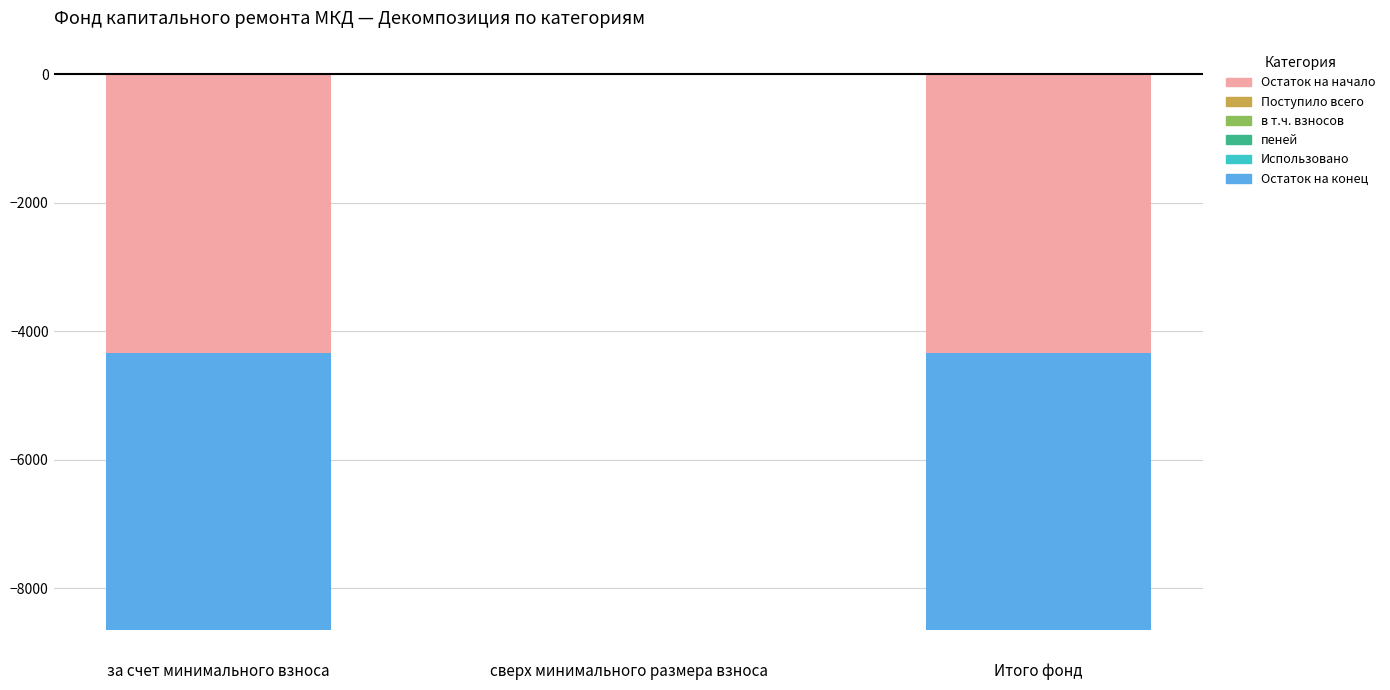

Rank the series at за счет минимального взноса from highest to lowest value.

Поступило всего, в т.ч. взносов, пеней, Использовано, Остаток на конец, Остаток на начало